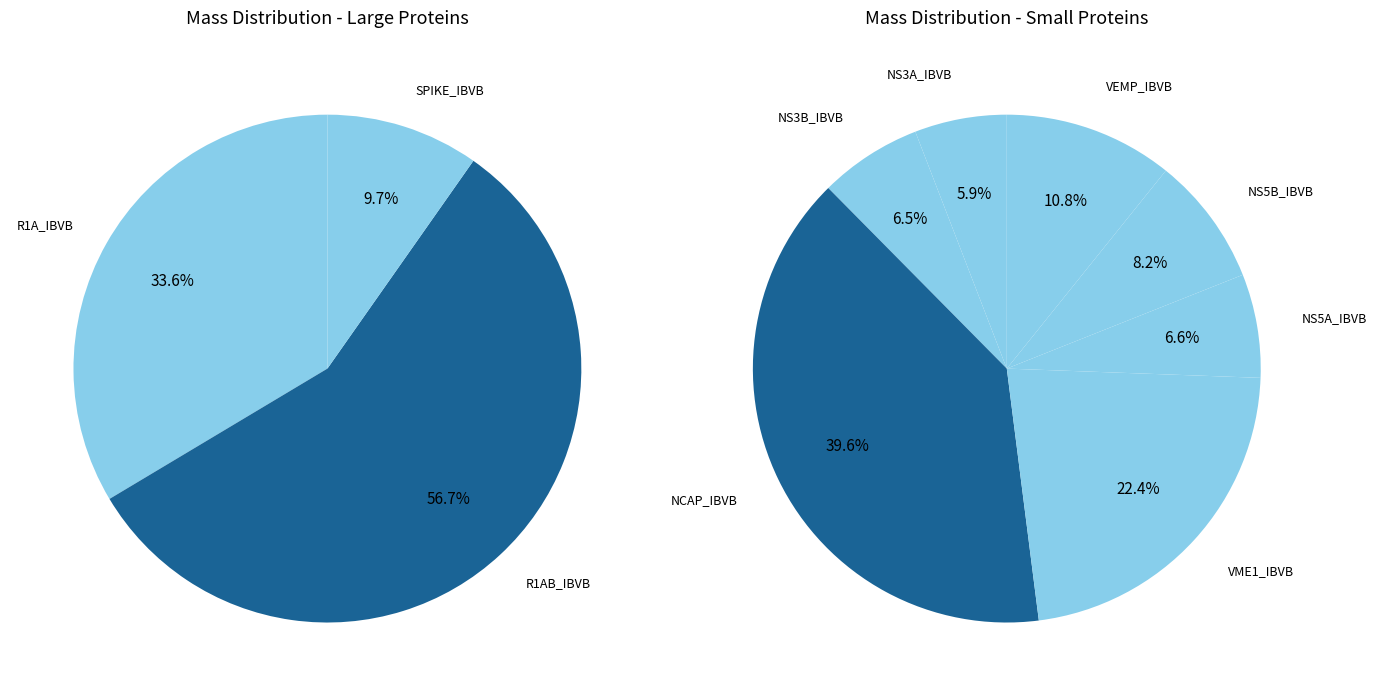

What is the ratio of the value at NCAP_IBVB to the value at VEMP_IBVB?

3.7